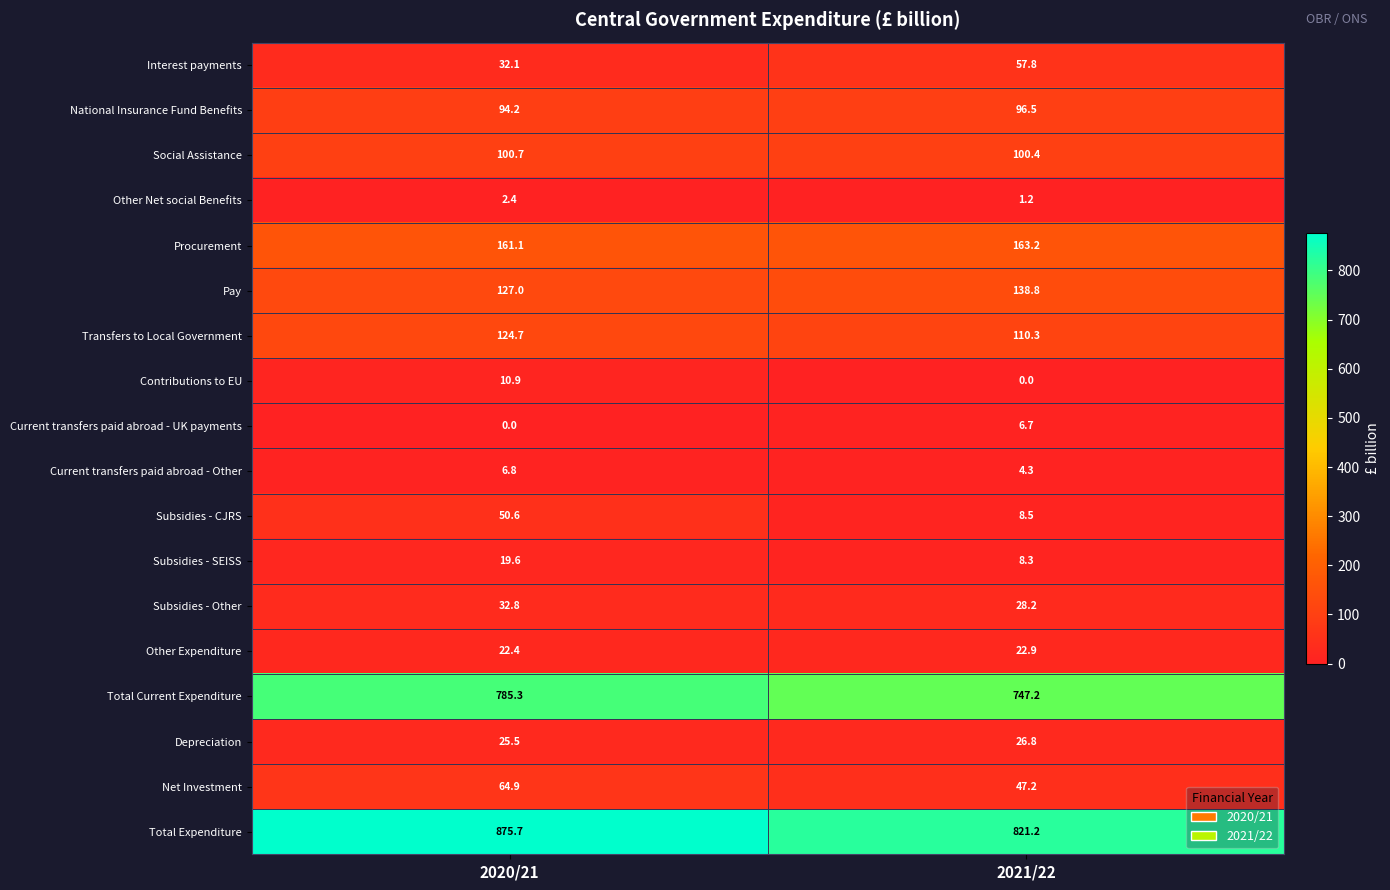

Count the number of data series in this chart.

18